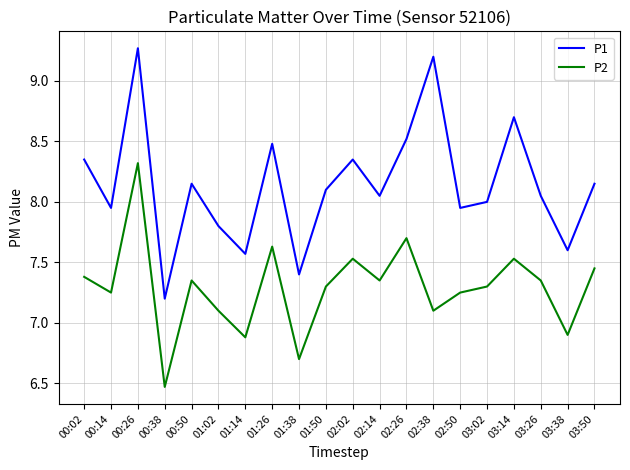

What are all the series names shown in the legend?

P1, P2